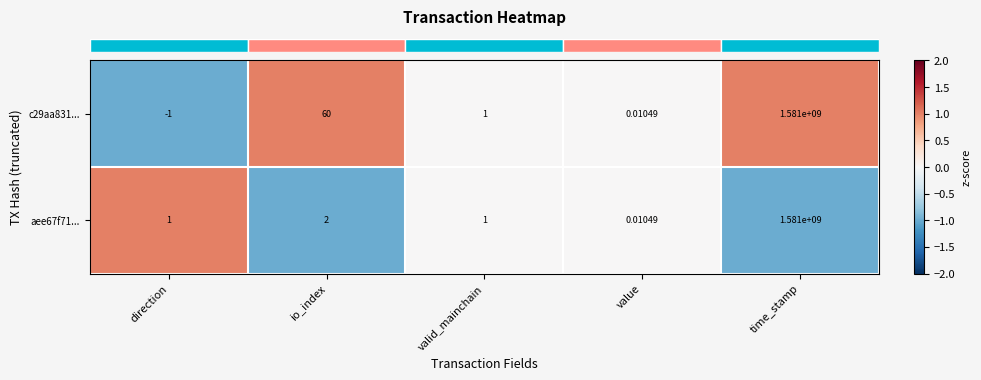

How many categories are shown in the chart?

5